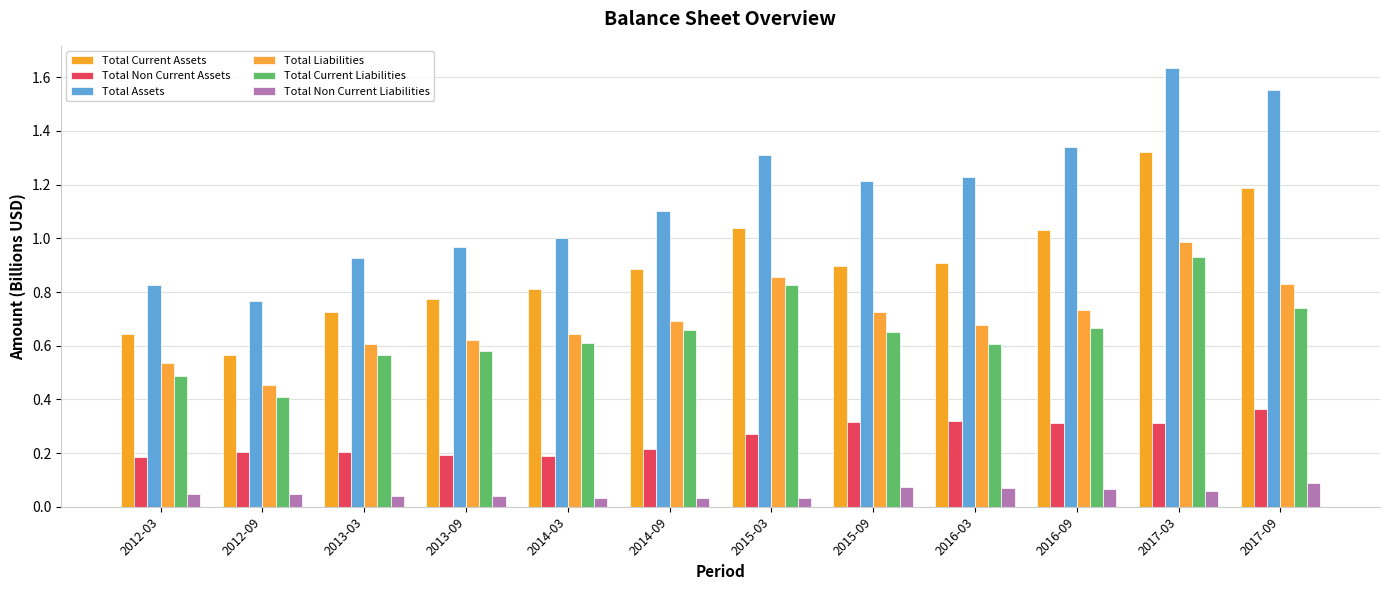

How many groups of bars are there?

12